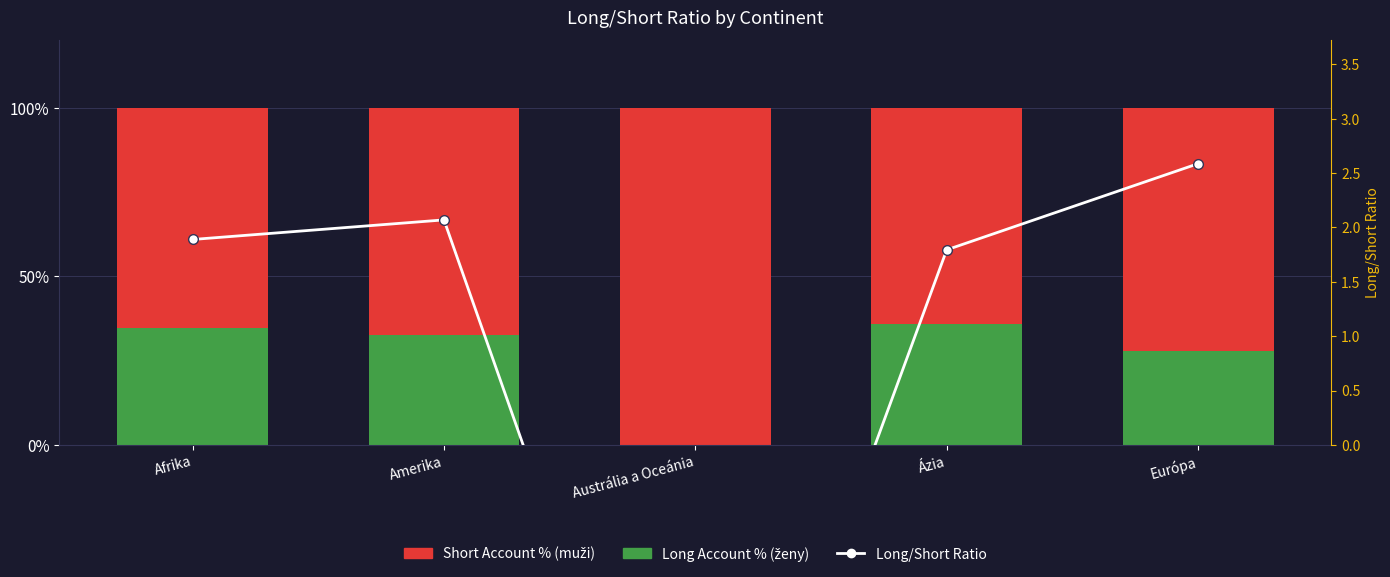

What is the sum of all Long/Short Ratio values?

3.8